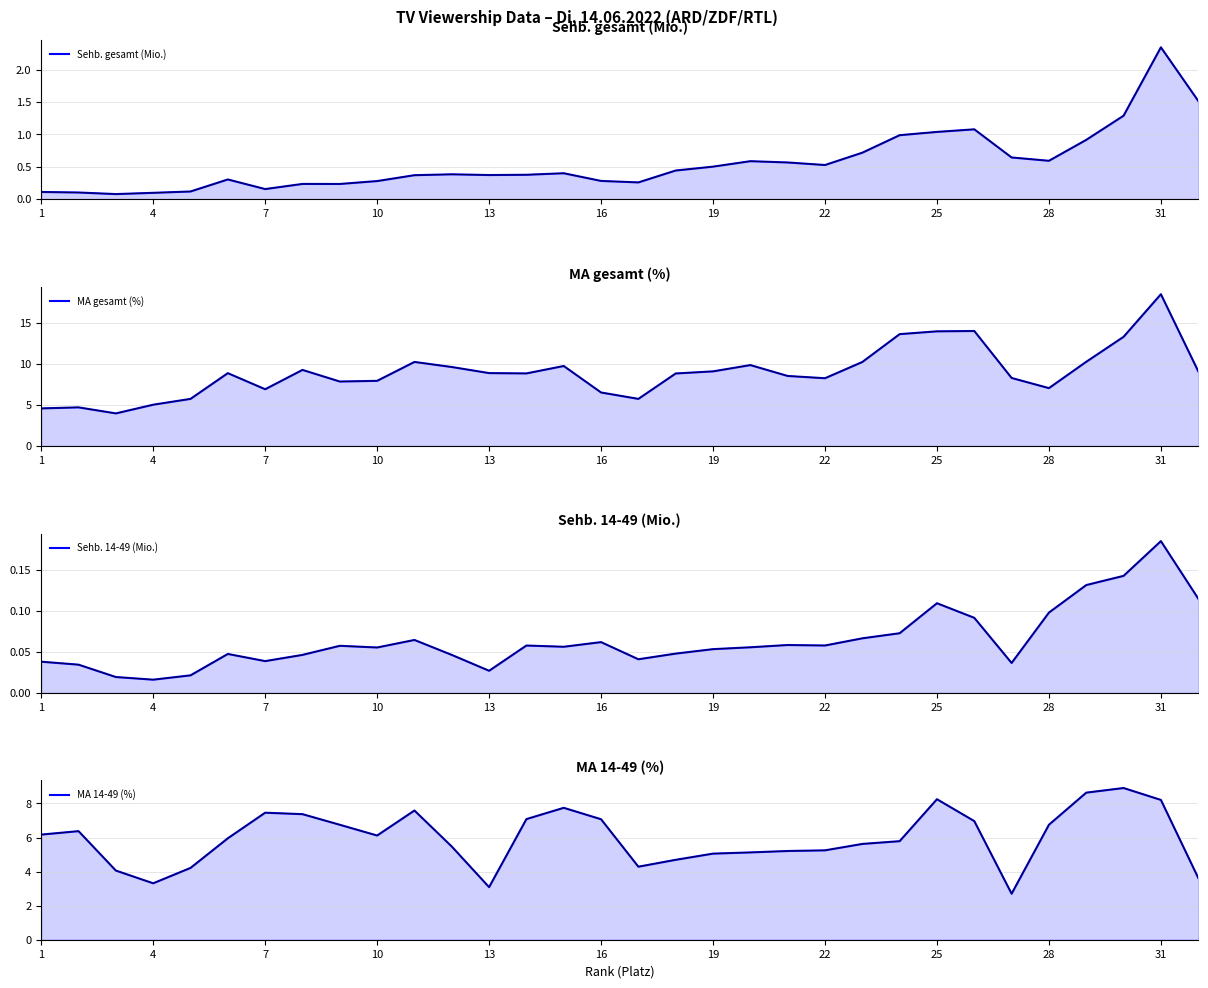

Reading left to right, transcribe all the data shown in this chart.

Sehb. gesamt (Mio.): 0.1	0.1	0.1	0.1	0.1	0.3	0.2	0.2	0.2	0.3	0.4	0.4	0.4	0.4	0.4	0.3	0.3	0.4	0.5	0.6	0.6	0.5	0.7	1.0	1.0	1.1	0.6	0.6	0.9	1.3	2.4	1.5
MA gesamt (%): 4.6	4.7	4.0	5.0	5.7	8.9	6.9	9.3	7.9	7.9	10.2	9.6	8.9	8.8	9.7	6.5	5.7	8.8	9.1	9.9	8.5	8.3	10.2	13.6	14.0	14.0	8.3	7.0	10.3	13.3	18.5	9.1
Sehb. 14-49 (Mio.): 0.0	0.0	0.0	0.0	0.0	0.0	0.0	0.0	0.1	0.1	0.1	0.0	0.0	0.1	0.1	0.1	0.0	0.0	0.1	0.1	0.1	0.1	0.1	0.1	0.1	0.1	0.0	0.1	0.1	0.1	0.2	0.1
MA 14-49 (%): 6.2	6.4	4.1	3.3	4.2	6.0	7.5	7.4	6.7	6.1	7.6	5.5	3.1	7.1	7.7	7.1	4.3	4.7	5.1	5.1	5.2	5.2	5.6	5.8	8.2	7.0	2.7	6.7	8.6	8.9	8.2	3.6